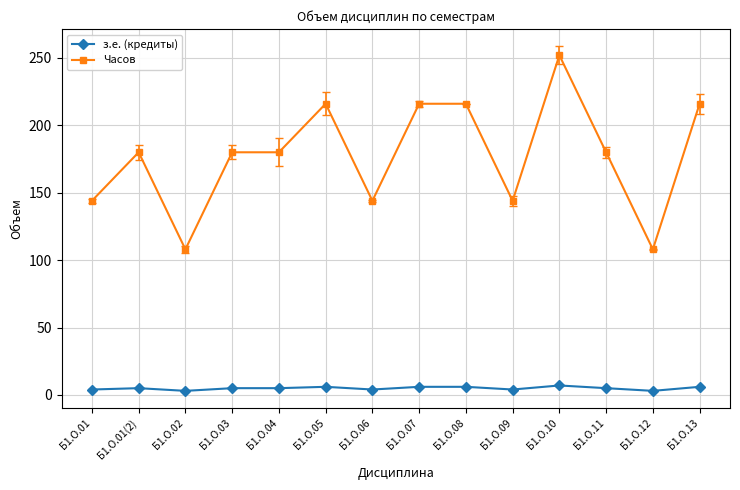

The value of Часов at Б1.О.03 is 121. True or false?

False